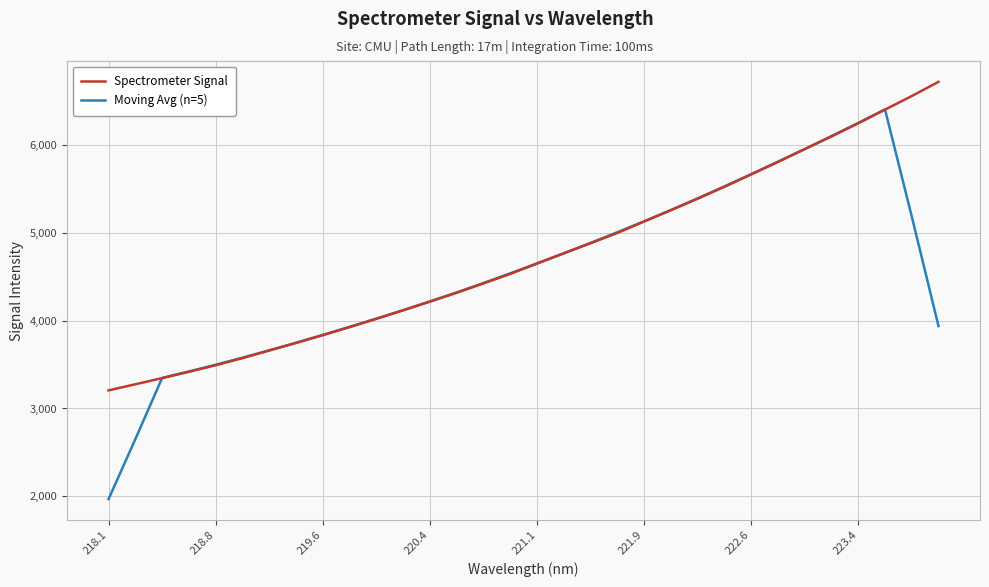

How many values in the Moving Avg (n=5) series are below 4541?

16